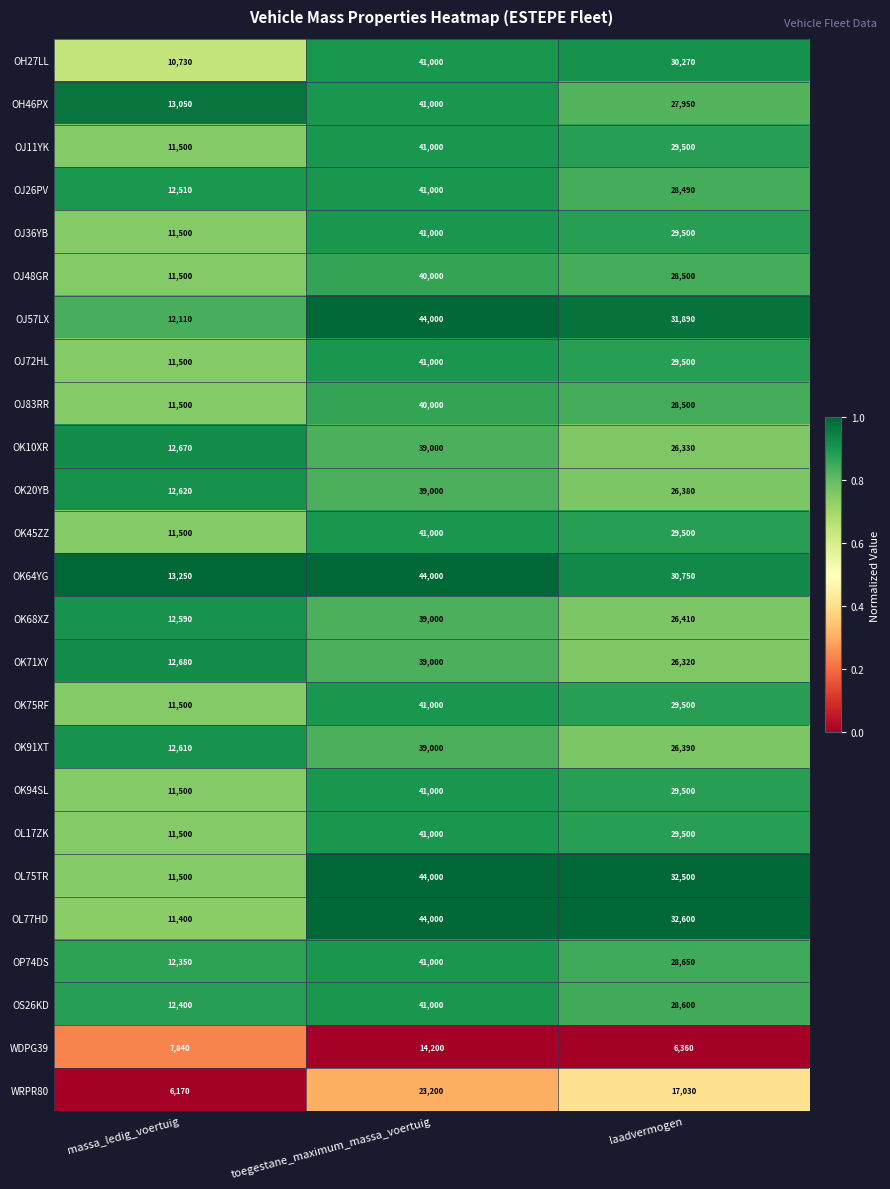

At which label does OK71XY first exceed 26320?

toegestane_maximum_massa_voertuig